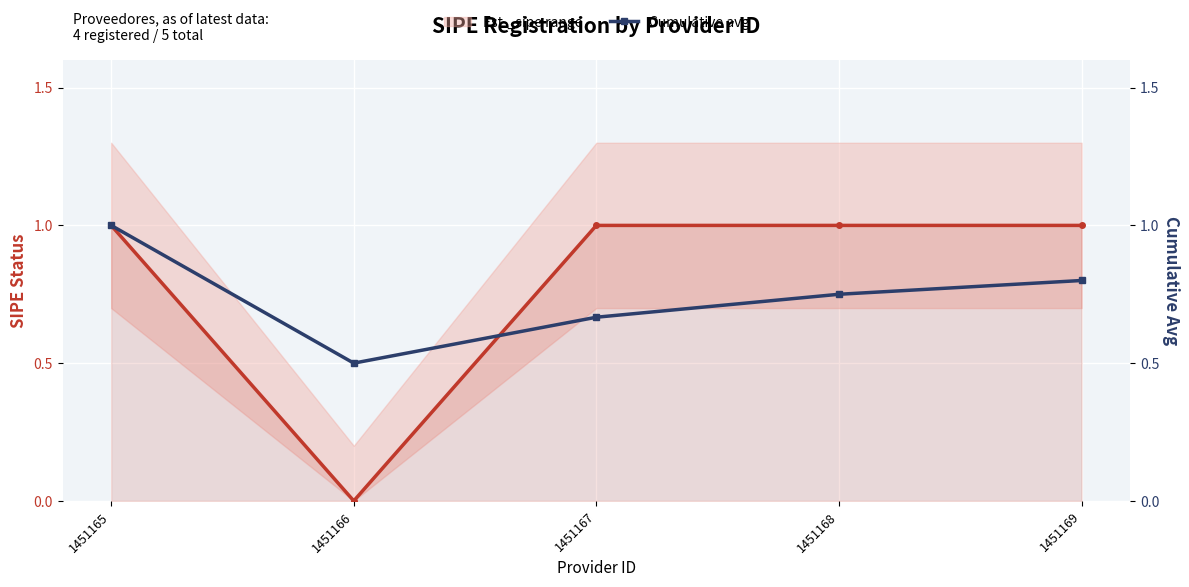

Which category has the highest value across all series?

1451165